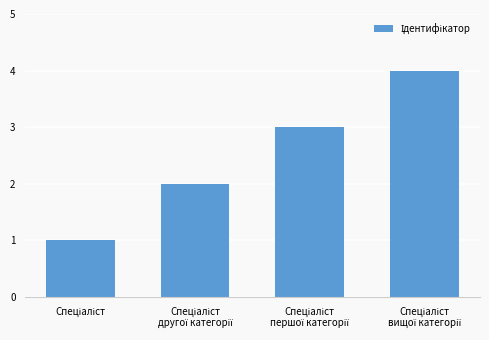

What is the difference between the maximum and minimum values?

3